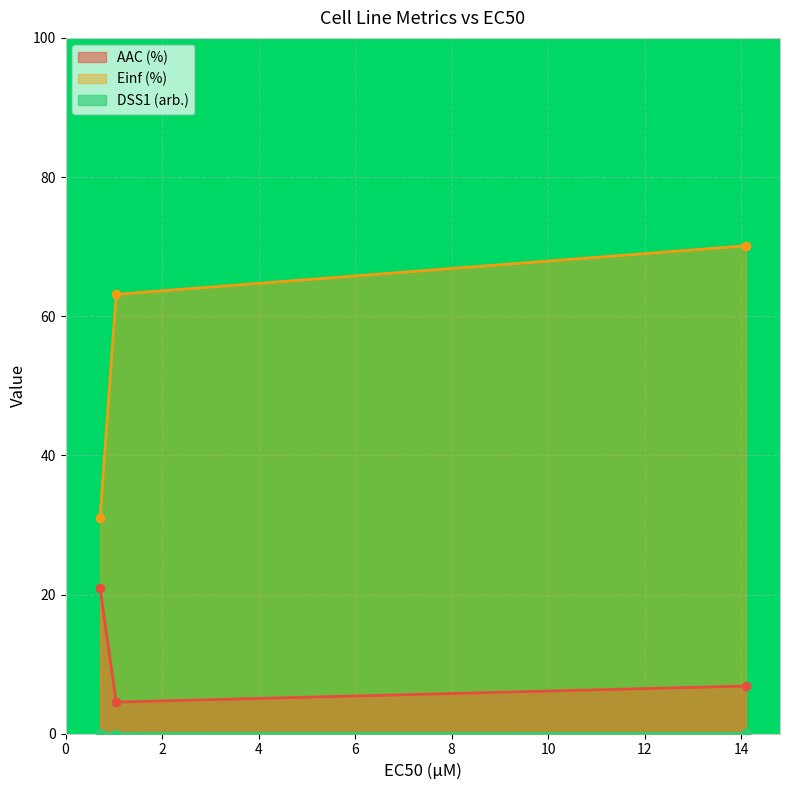

What is the sum of the Einf (%) values at 14.1 and 1.05?

133.3